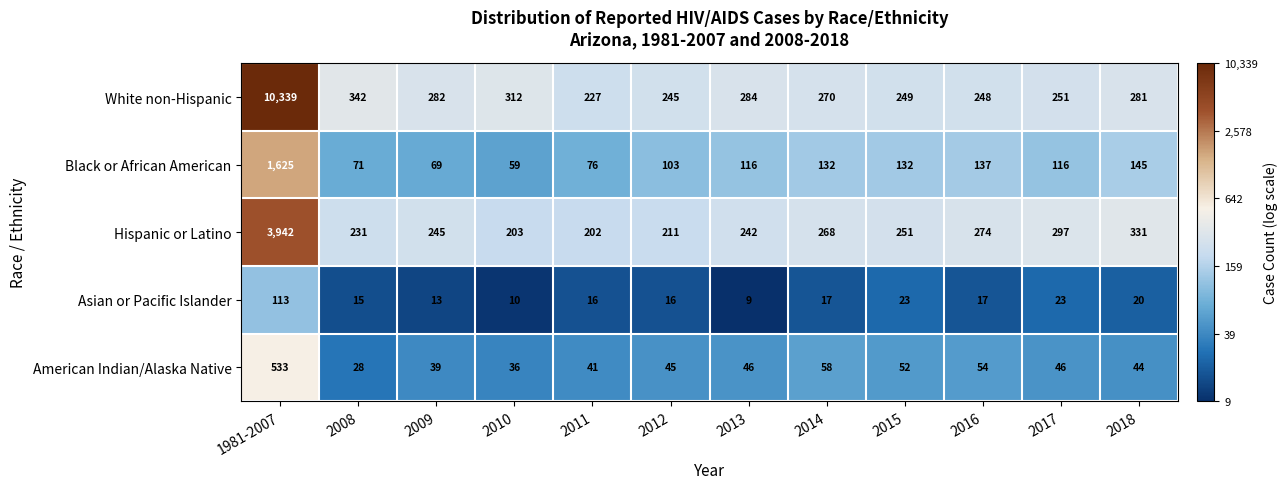

Which series has the widest spread of values?

White non-Hispanic